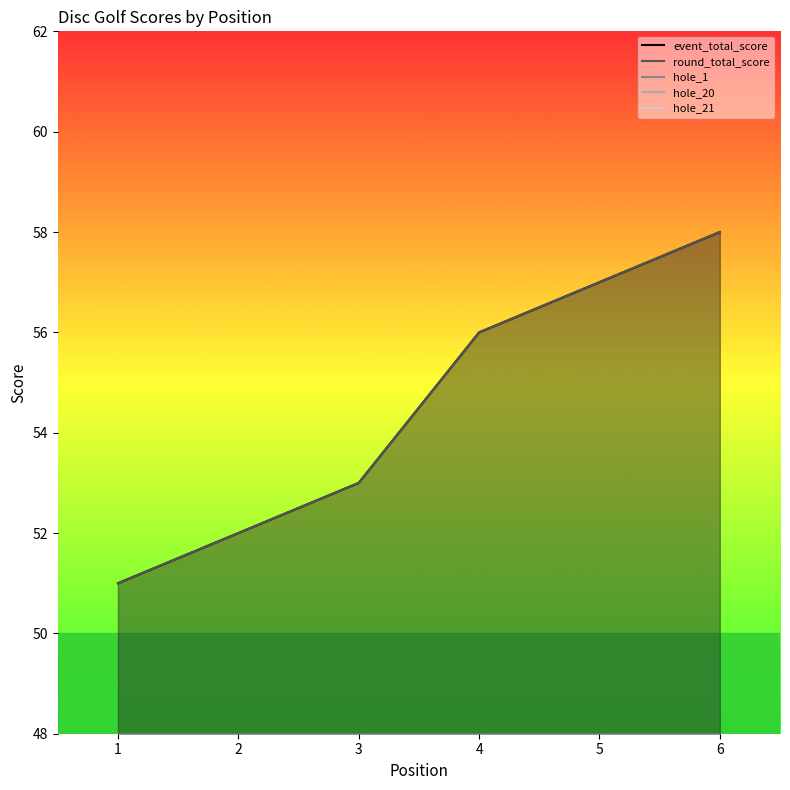

Is it true that event_total_score equals 13 at 5?

False